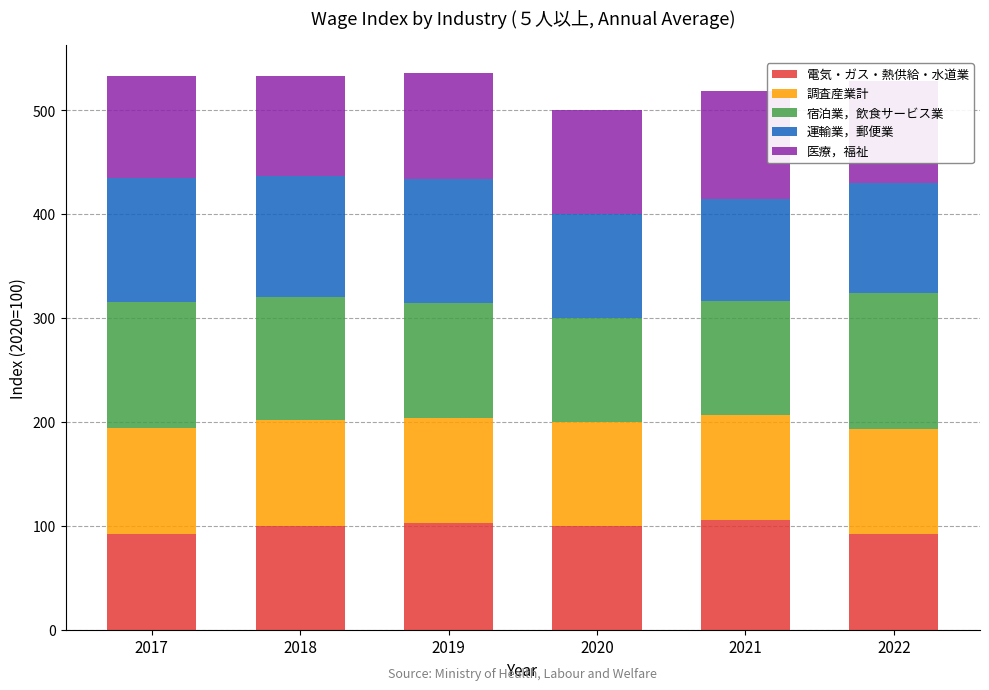

The 電気・ガス・熱供給・水道業 series shows 165.6 at 2022. True or false?

False